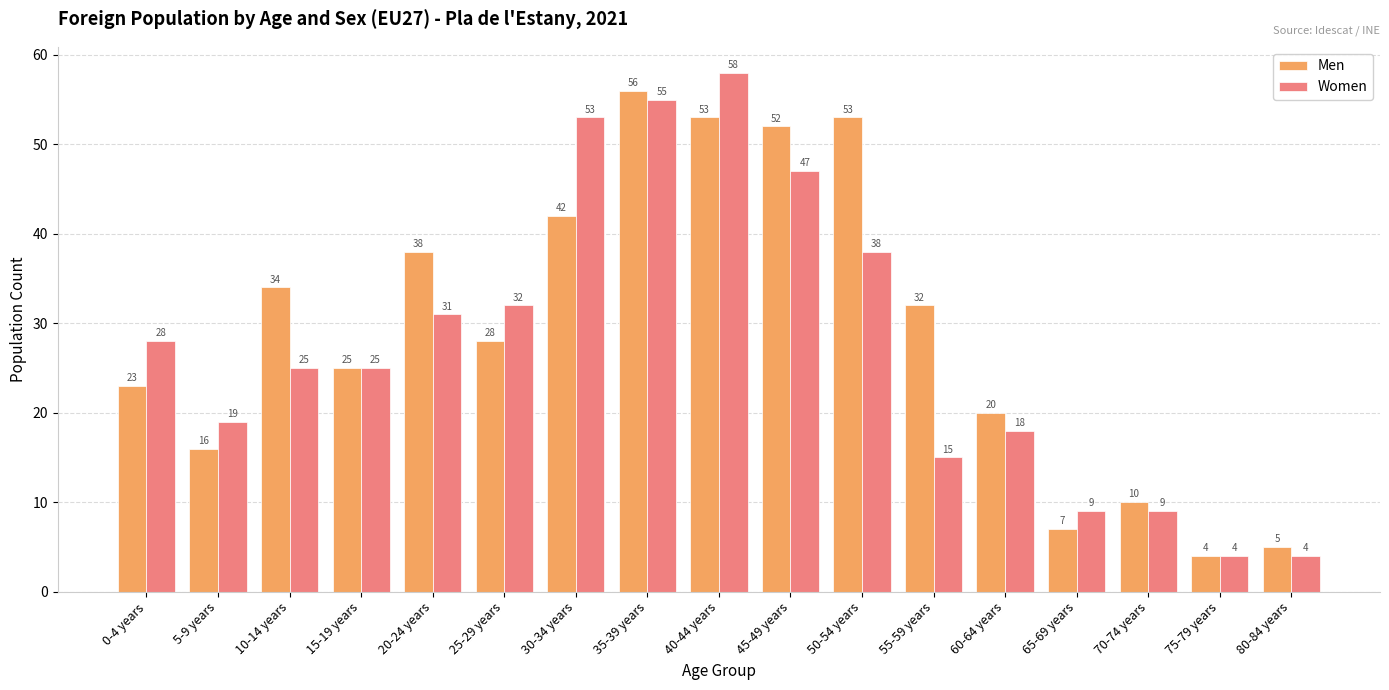

Which series changed the most between 5-9 years and 15-19 years?

Men